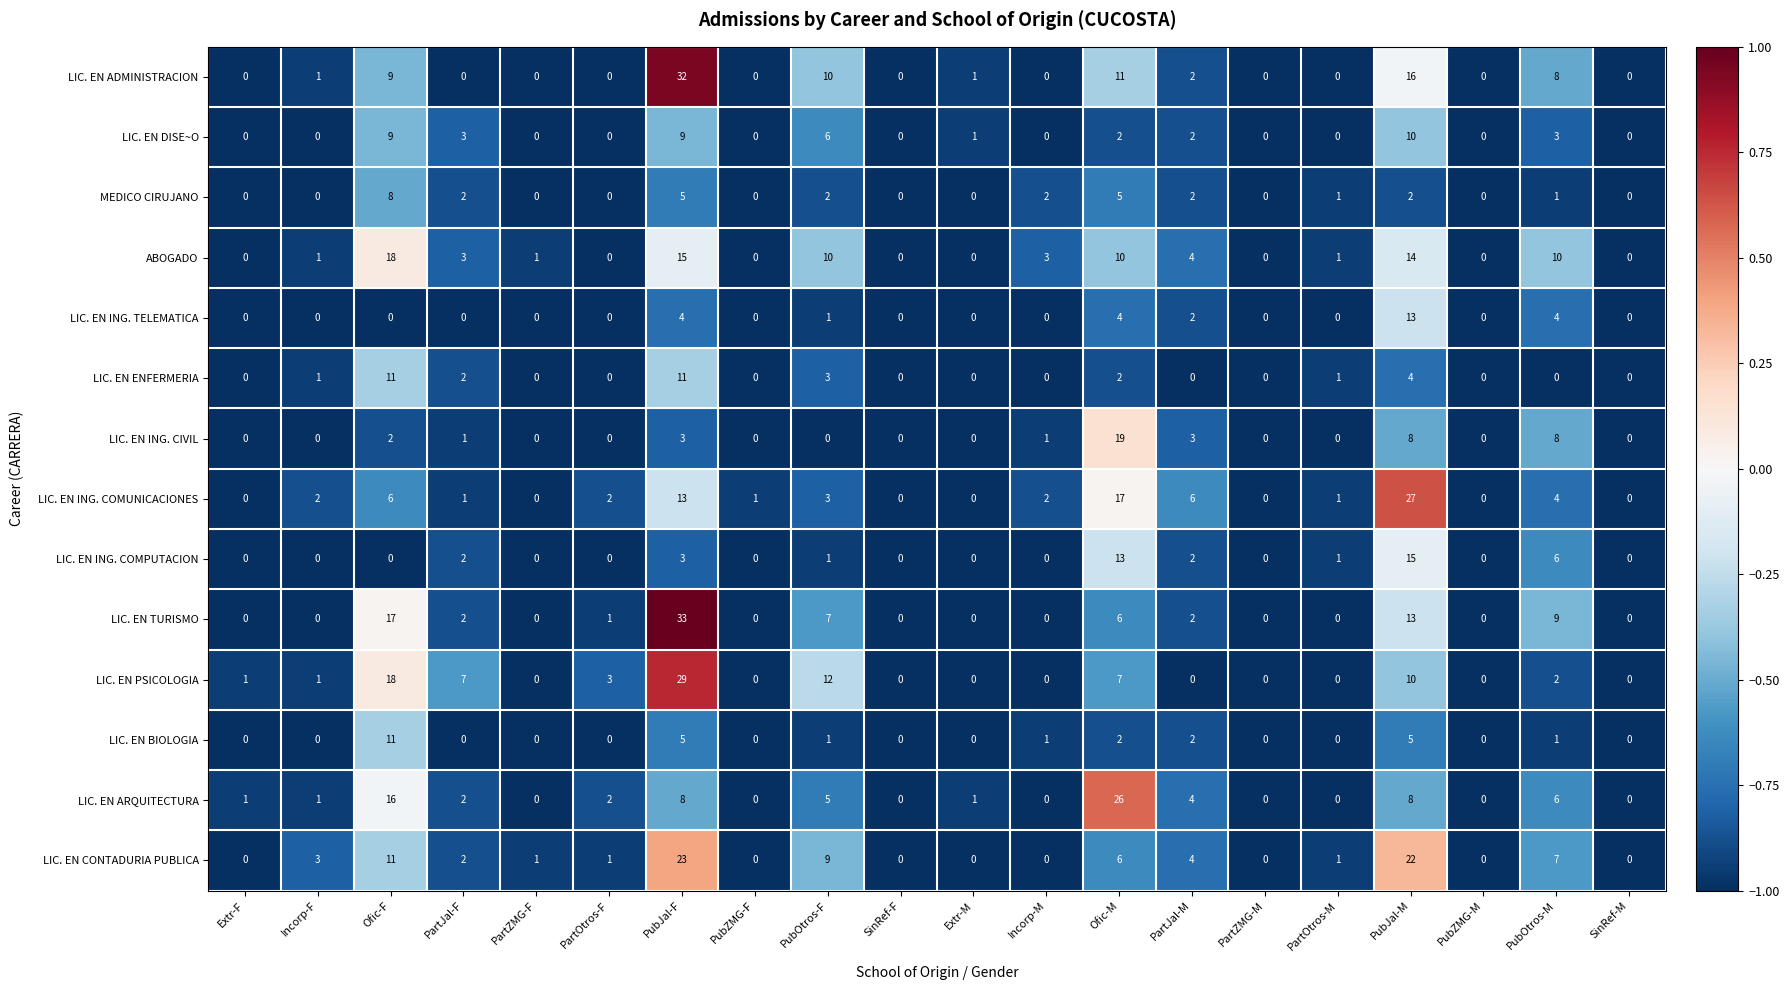

What is the total value across all series at Incorp-M?

9